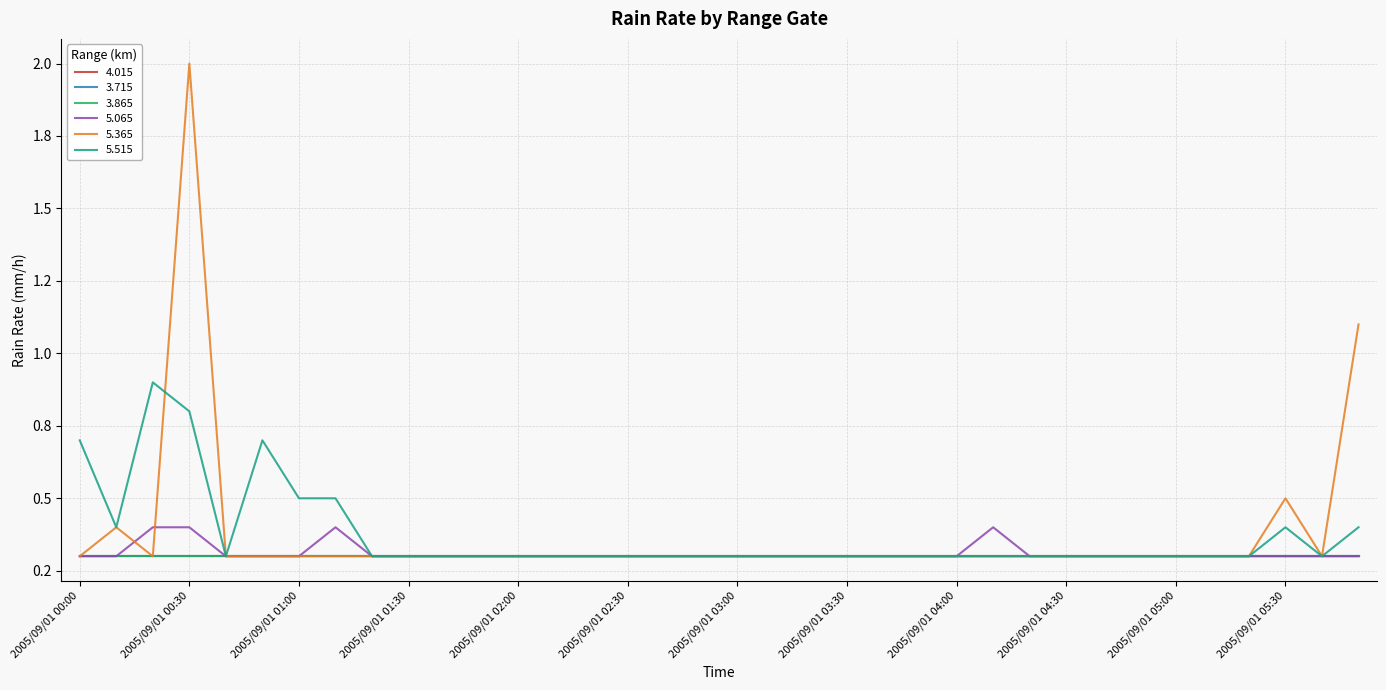

Is this an area chart (filled region under the line)?

No